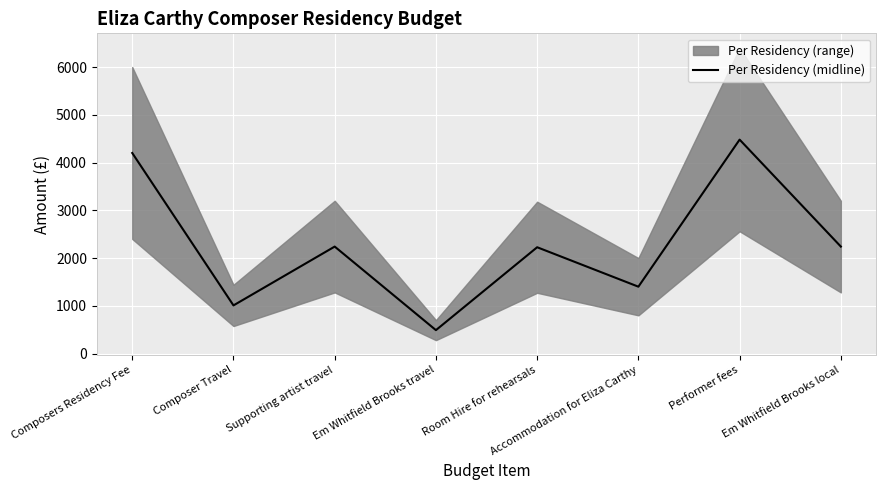

What is the value of the 7th point from the left?

4480